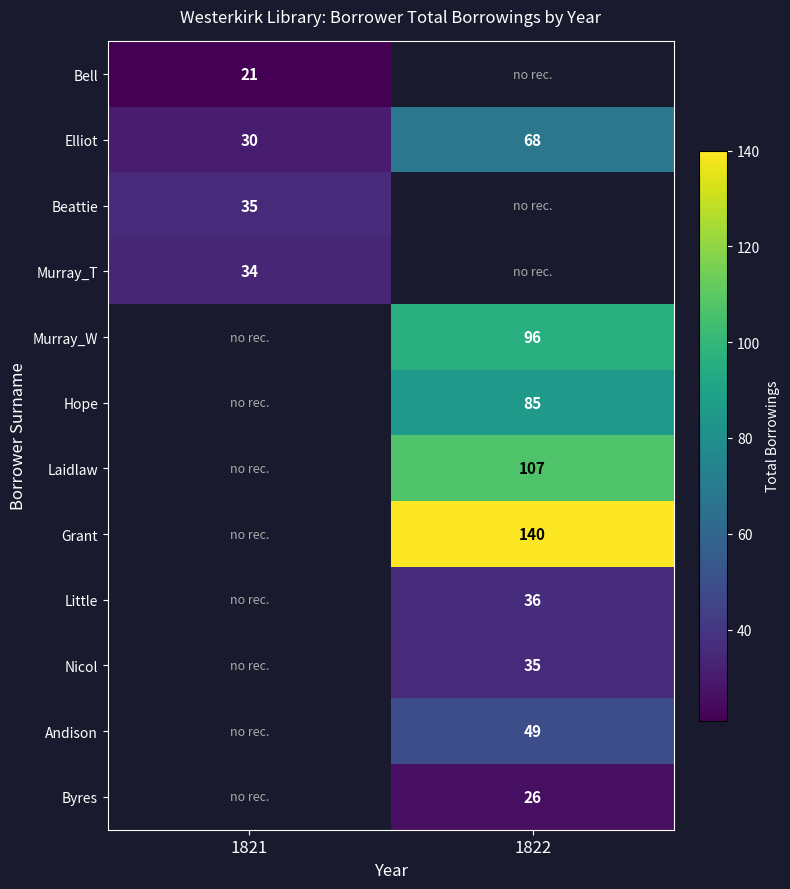

What is the approximate value of Elliot at 1821, to the nearest 5?

30